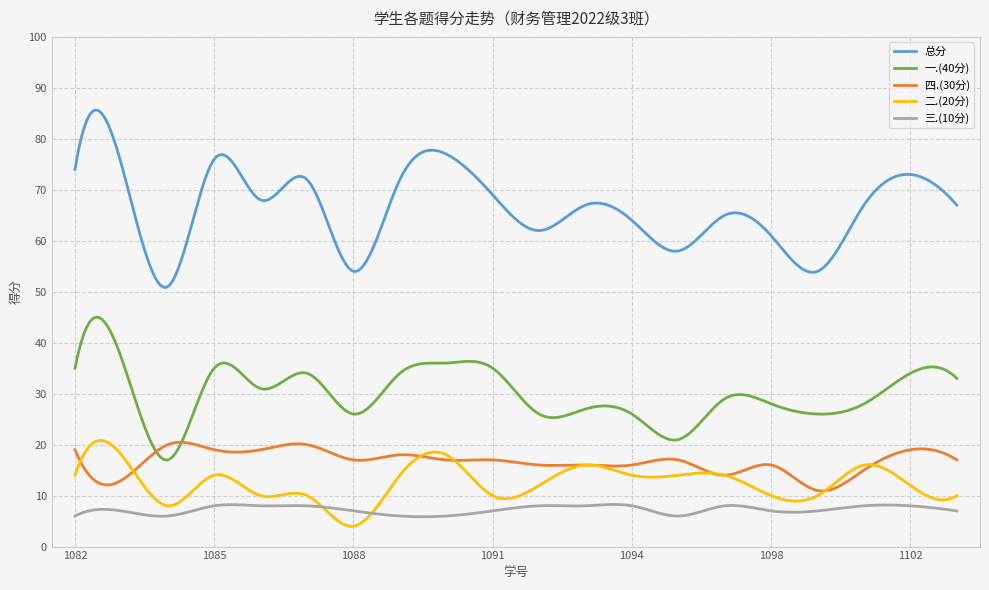

True or false: 三.(10分) and 一.(40分) cross at least once.

False